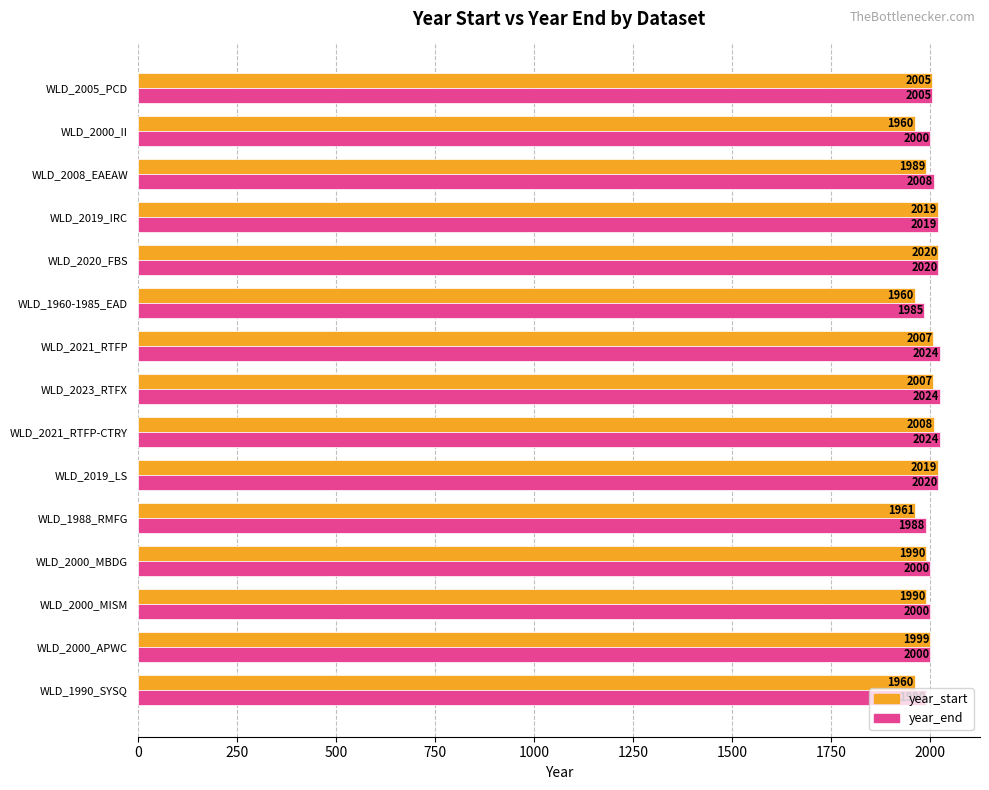

The value of year_end at WLD_1960-1985_EAD is 1187. True or false?

False